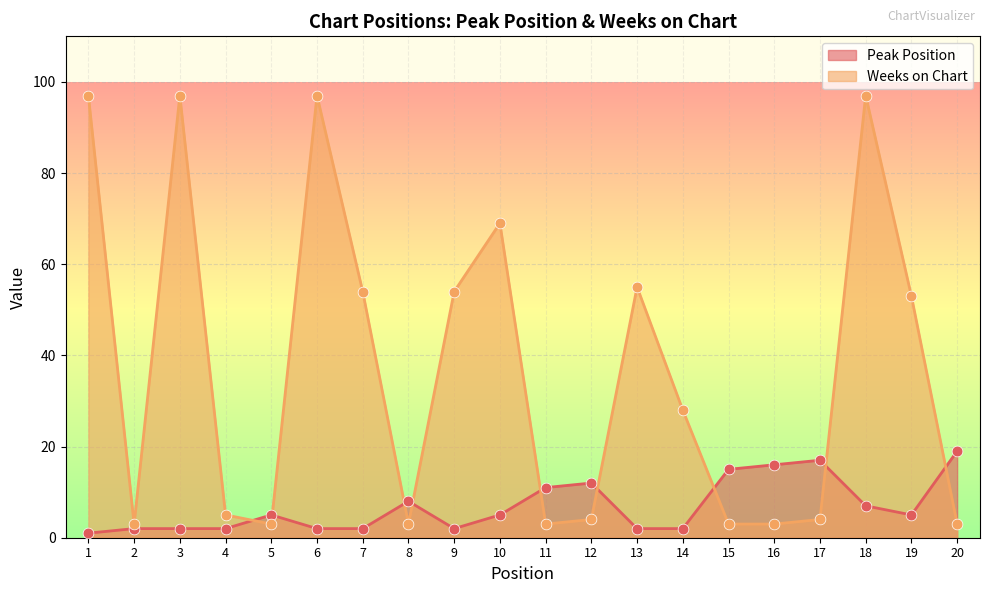

What is the total value across all series at 9?

56